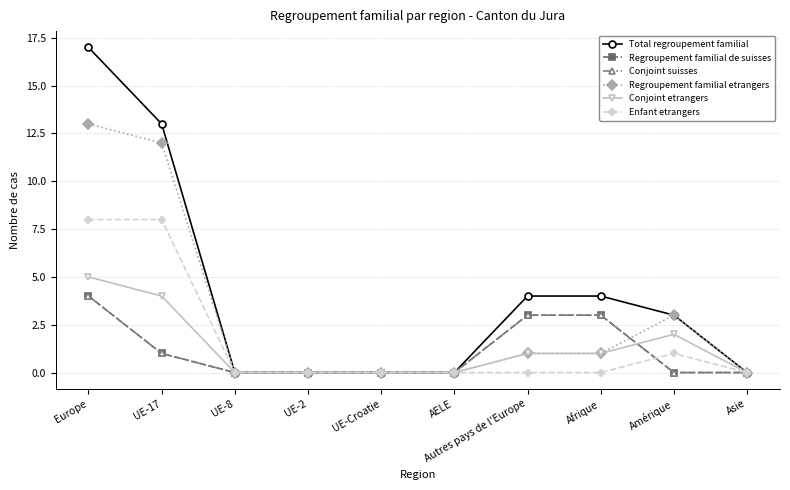

Rank the series at Asie from highest to lowest value.

Total regroupement familial, Regroupement familial de suisses, Conjoint suisses, Regroupement familial etrangers, Conjoint etrangers, Enfant etrangers